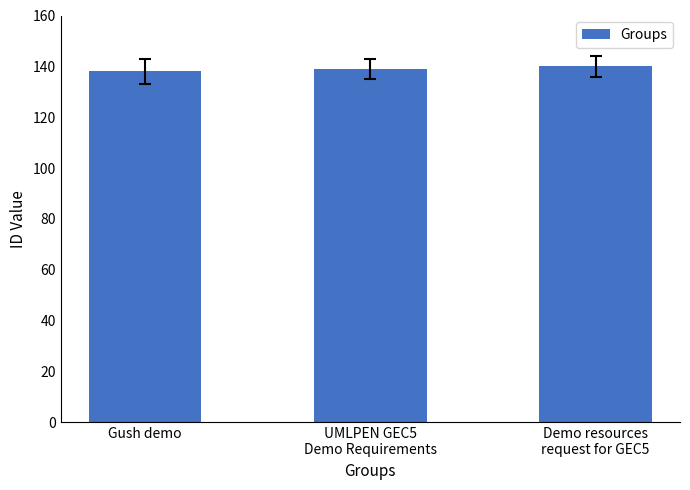

What is the maximum value shown in the chart?

140